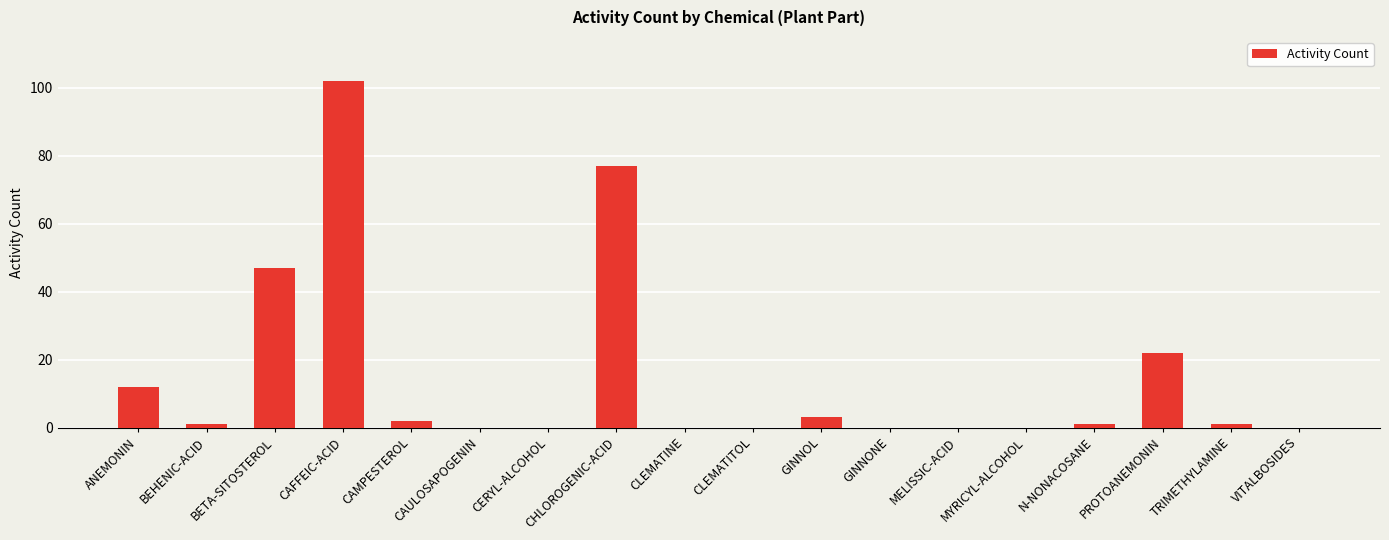

The chart shows a value of 6 at ANEMONIN. True or false?

False